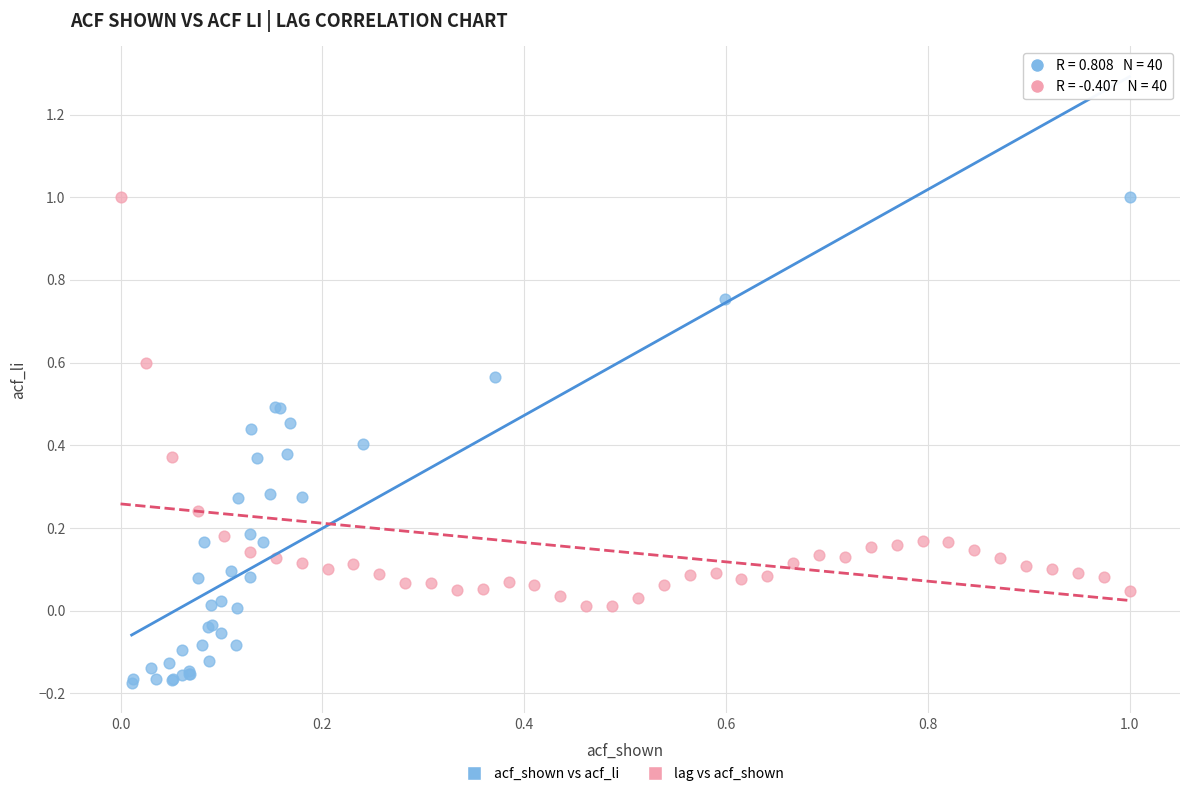

Which series contains the lowest Y value?

acf_shown vs acf_li